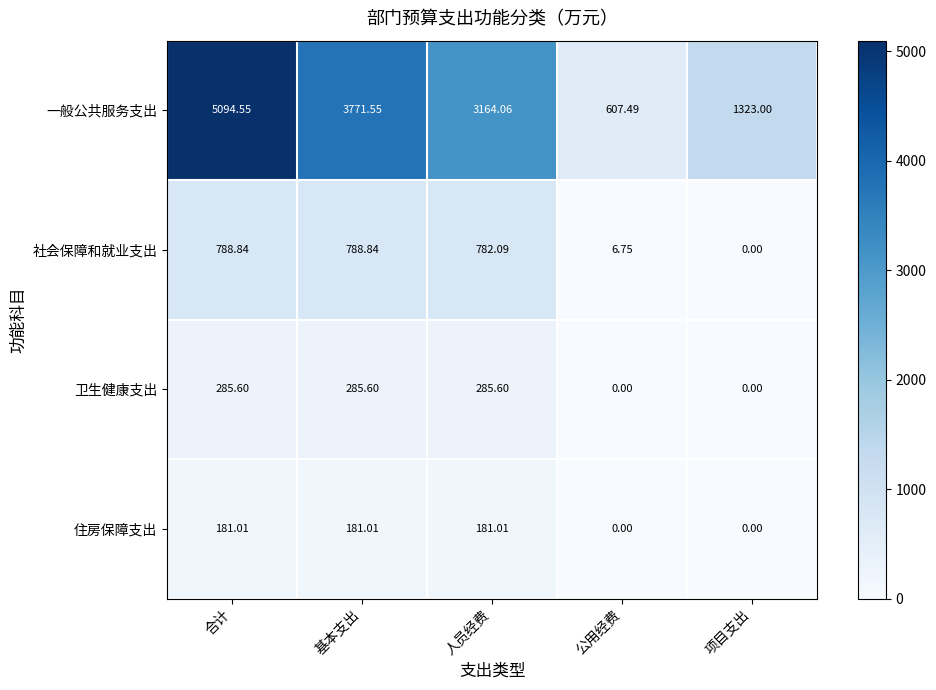

Which series changed the most between 合计 and 项目支出?

一般公共服务支出